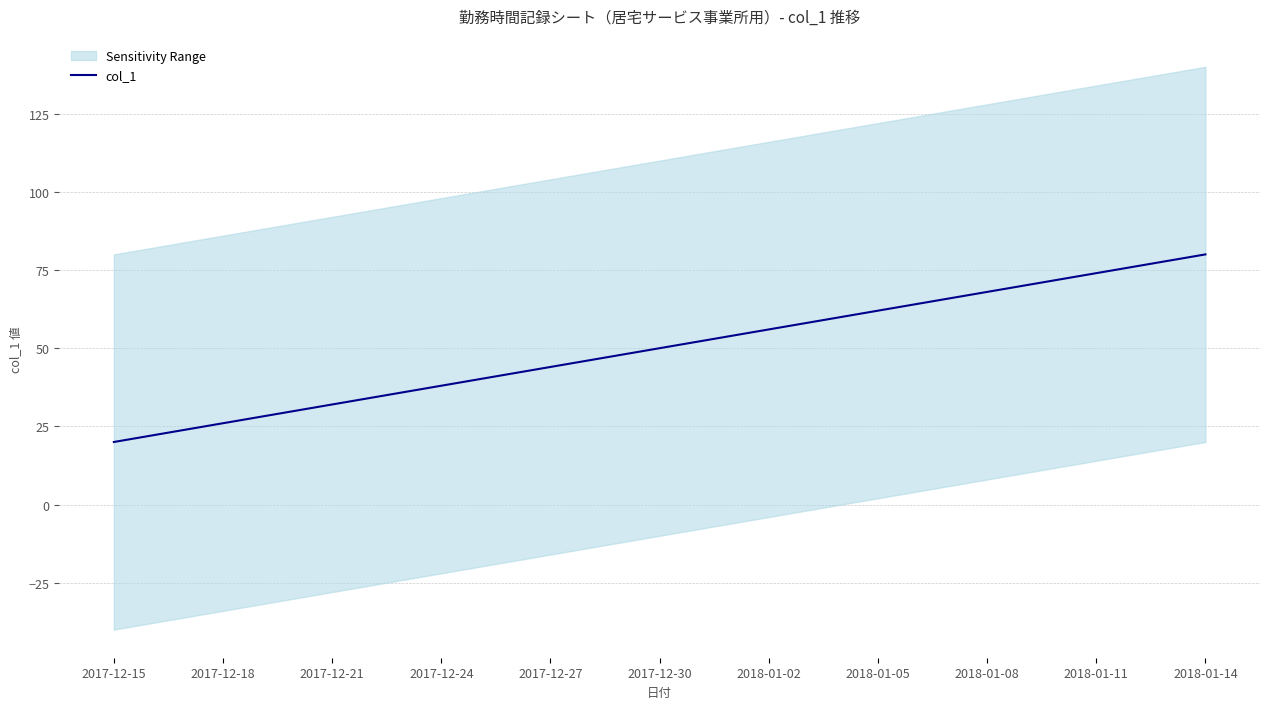

What is the sum of the values at 26 and 19?

130